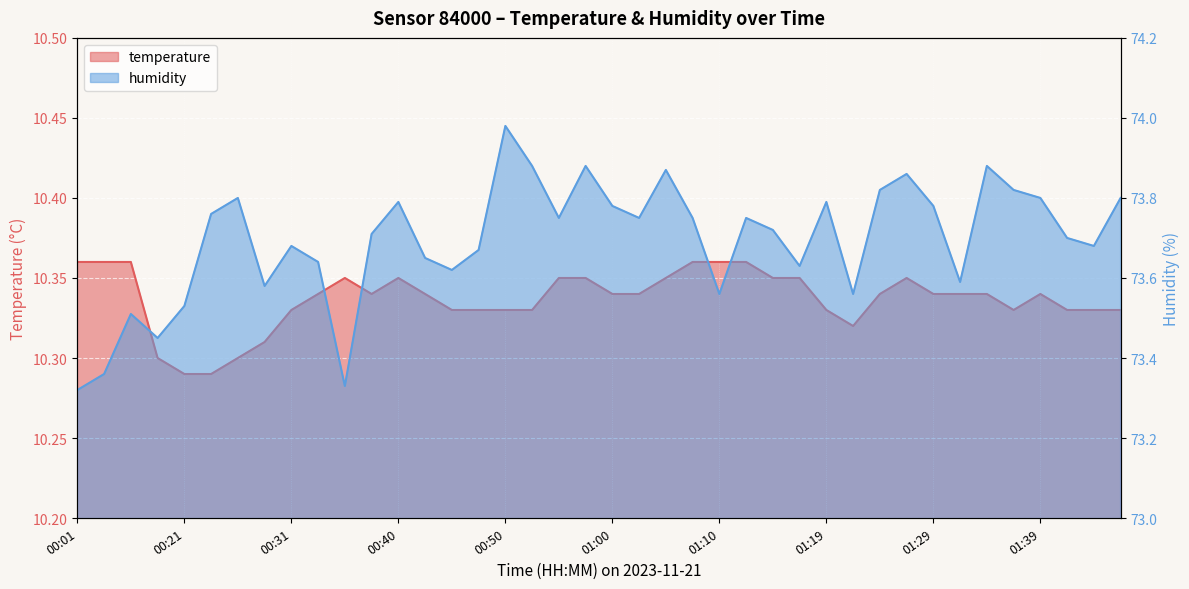

What is the sum of all temperature values?

413.5